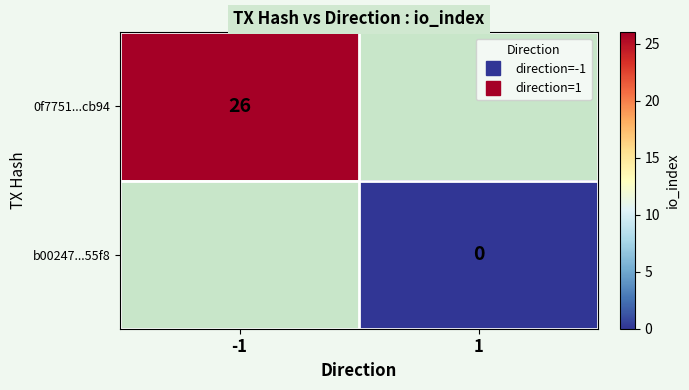

Count the number of data series in this chart.

2